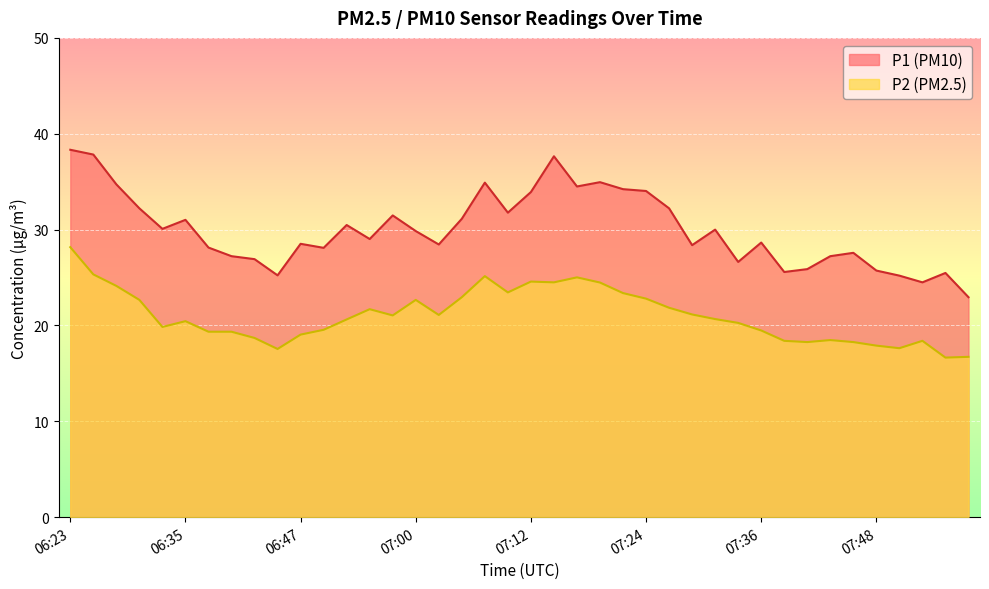

Which series has the largest total across all categories?

P1